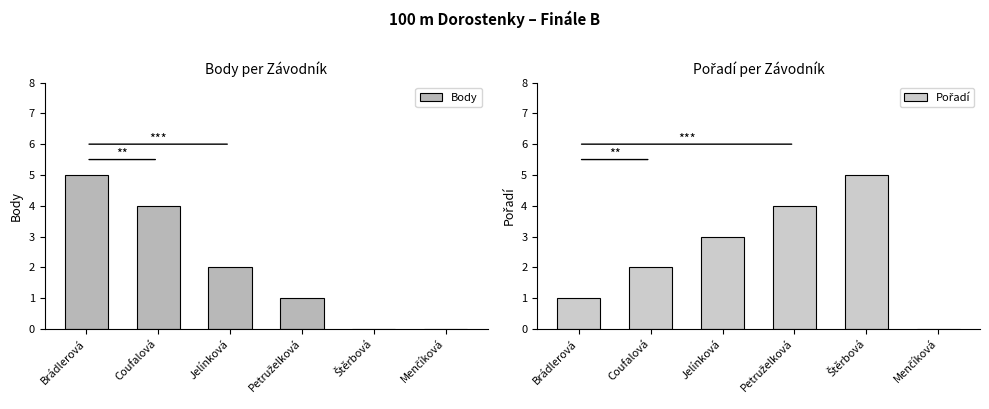

Is the value of Pořadí at Jelínková greater than the value of Body at Jelínková?

Yes